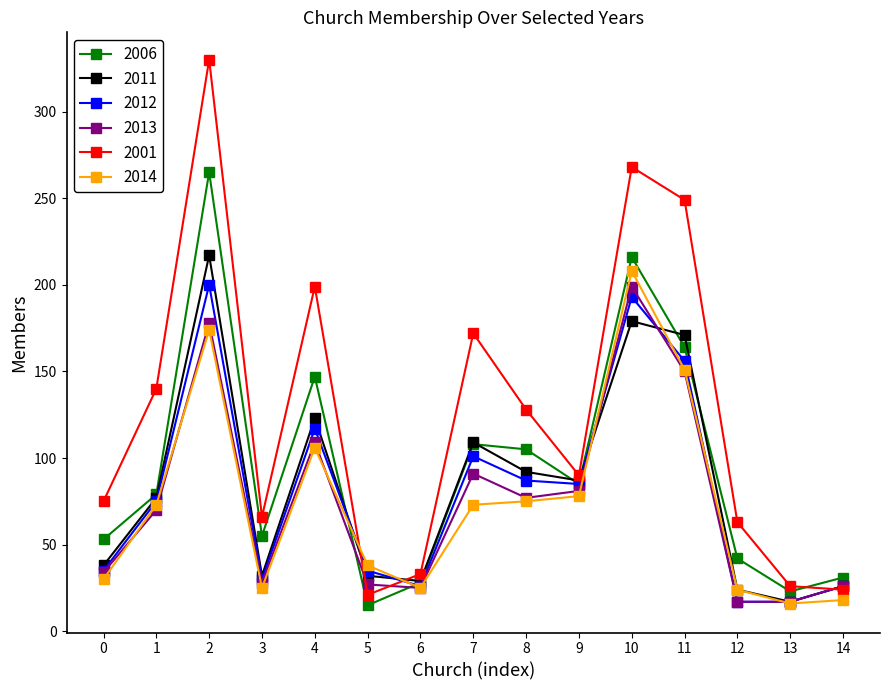

Is it true that 2012 equals 101 at 7?

True